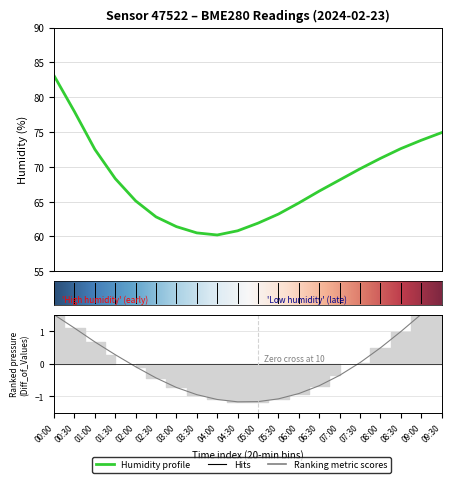

Reading left to right, transcribe all the data shown in this chart.

humidity: 00:00=83.1	00:30=77.9	01:00=72.5	01:30=68.3	02:00=65.1	02:30=62.8	03:00=61.4	03:30=60.5	04:00=60.2	04:30=60.8	05:00=61.9	05:30=63.2	06:00=64.8	06:30=66.5	07:00=68.1	07:30=69.7	08:00=71.2	08:30=72.6	09:00=73.8	09:30=74.9
pressure: 00:00=1.5	00:30=1.1	01:00=0.7	01:30=0.3	02:00=-0.1	02:30=-0.4	03:00=-0.7	03:30=-1.0	04:00=-1.1	04:30=-1.2	05:00=-1.2	05:30=-1.1	06:00=-0.9	06:30=-0.7	07:00=-0.4	07:30=0.0	08:00=0.5	08:30=1.0	09:00=1.5	09:30=2.1